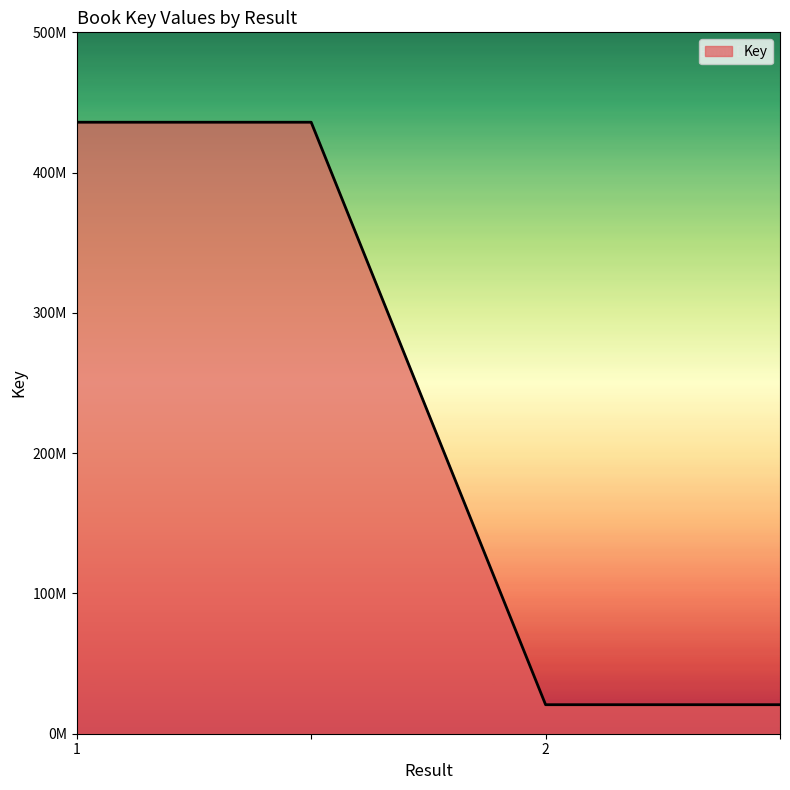

List the labels in order of value, largest first.

1, , 2, 